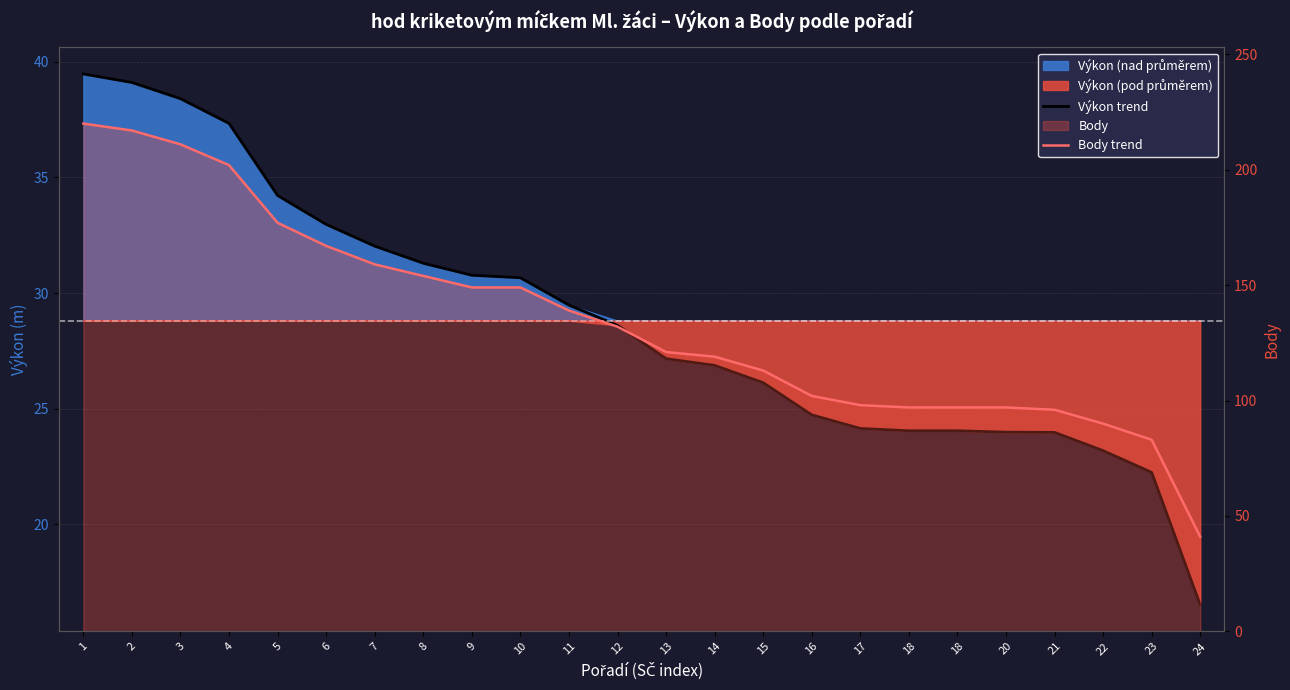

How many data points in Výkon trend are less than 28?

12